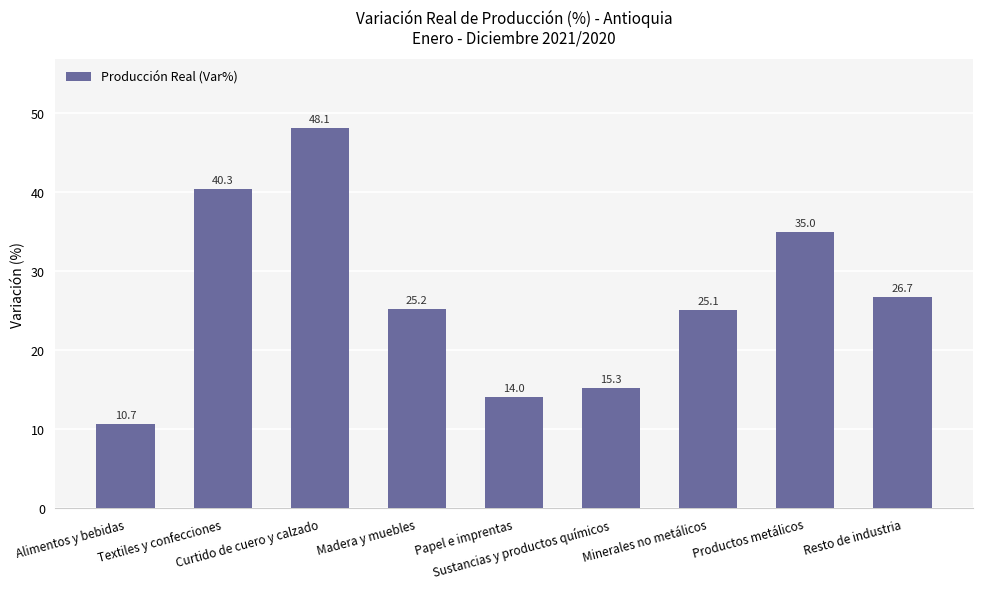

How many values are below 25?

3